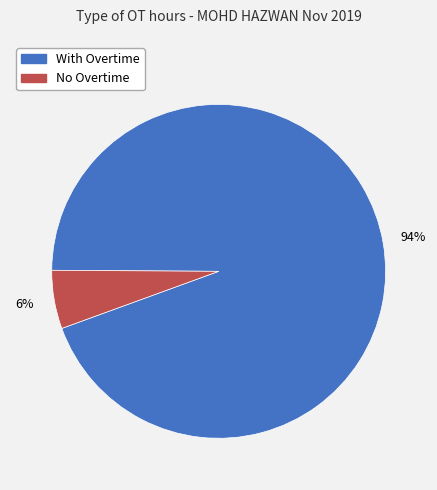

To the nearest percent, what is the average slice percentage?

50%